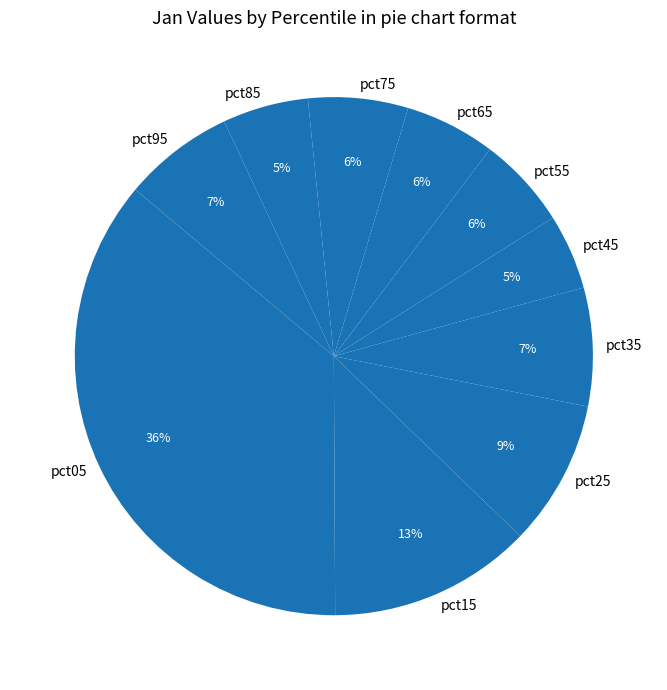

Which category has the biggest portion of the pie?

pct05